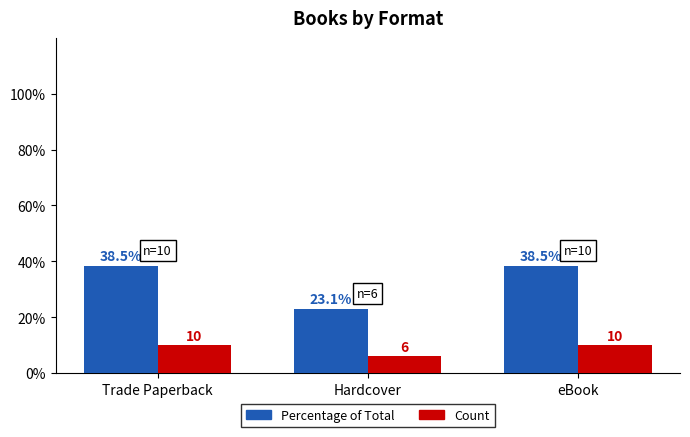

Does the chart contain any negative values?

No